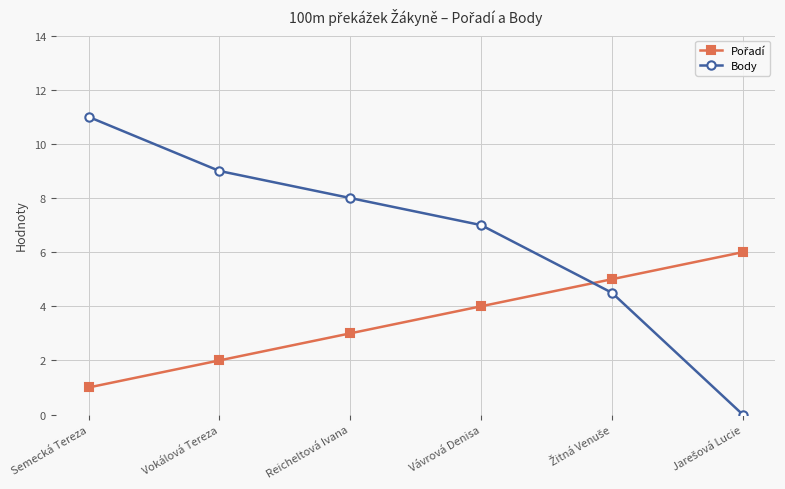

What is the maximum value shown in the chart?

11.0